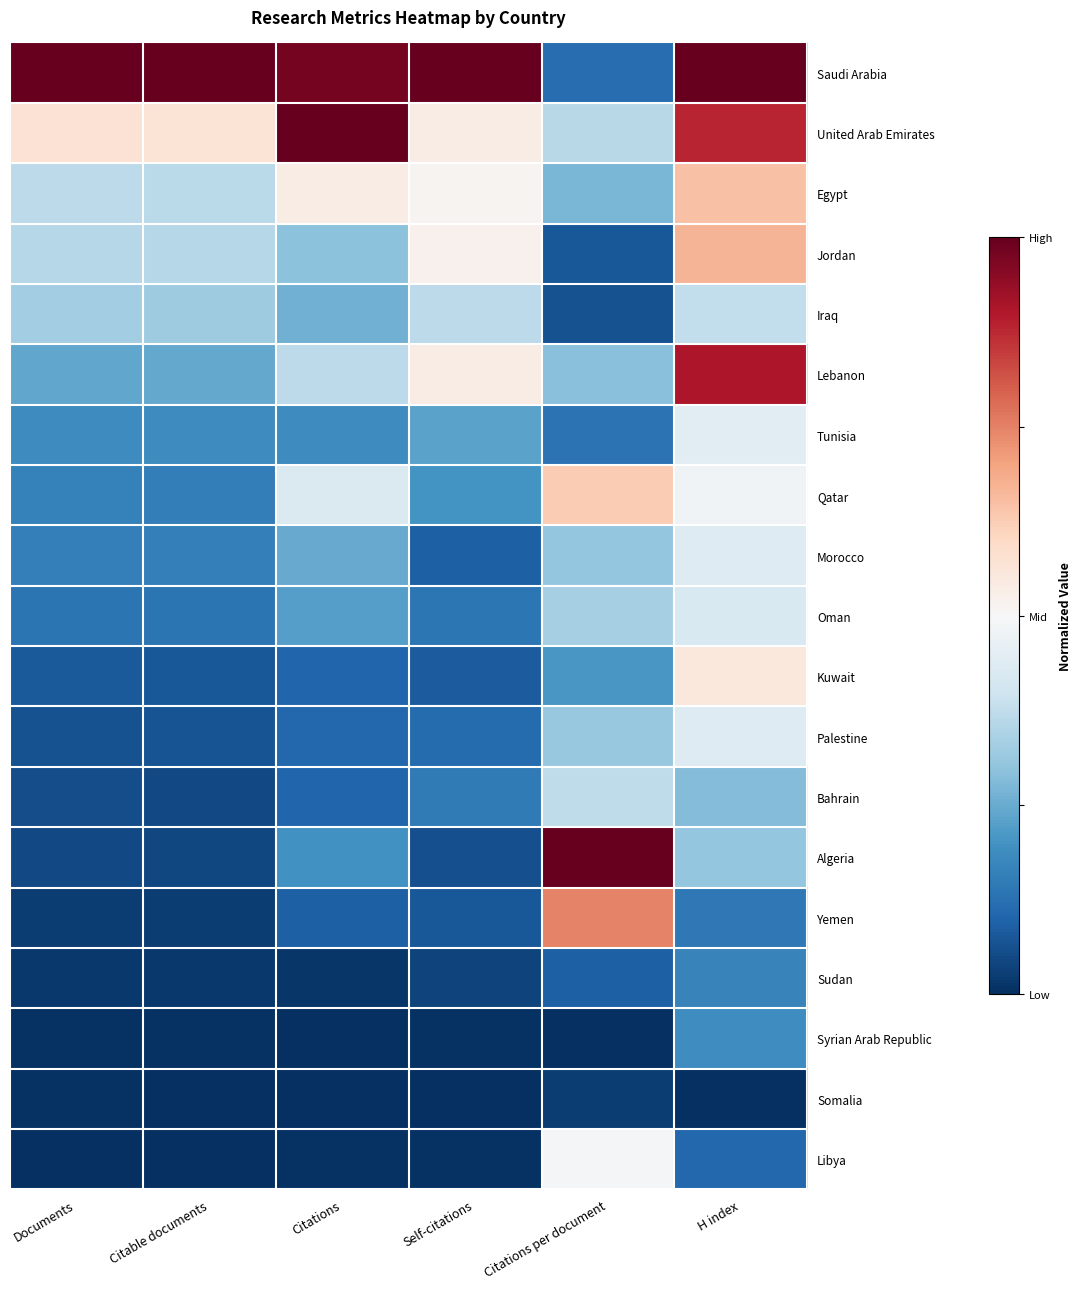

At how many categories does at least one series exceed 0?

6